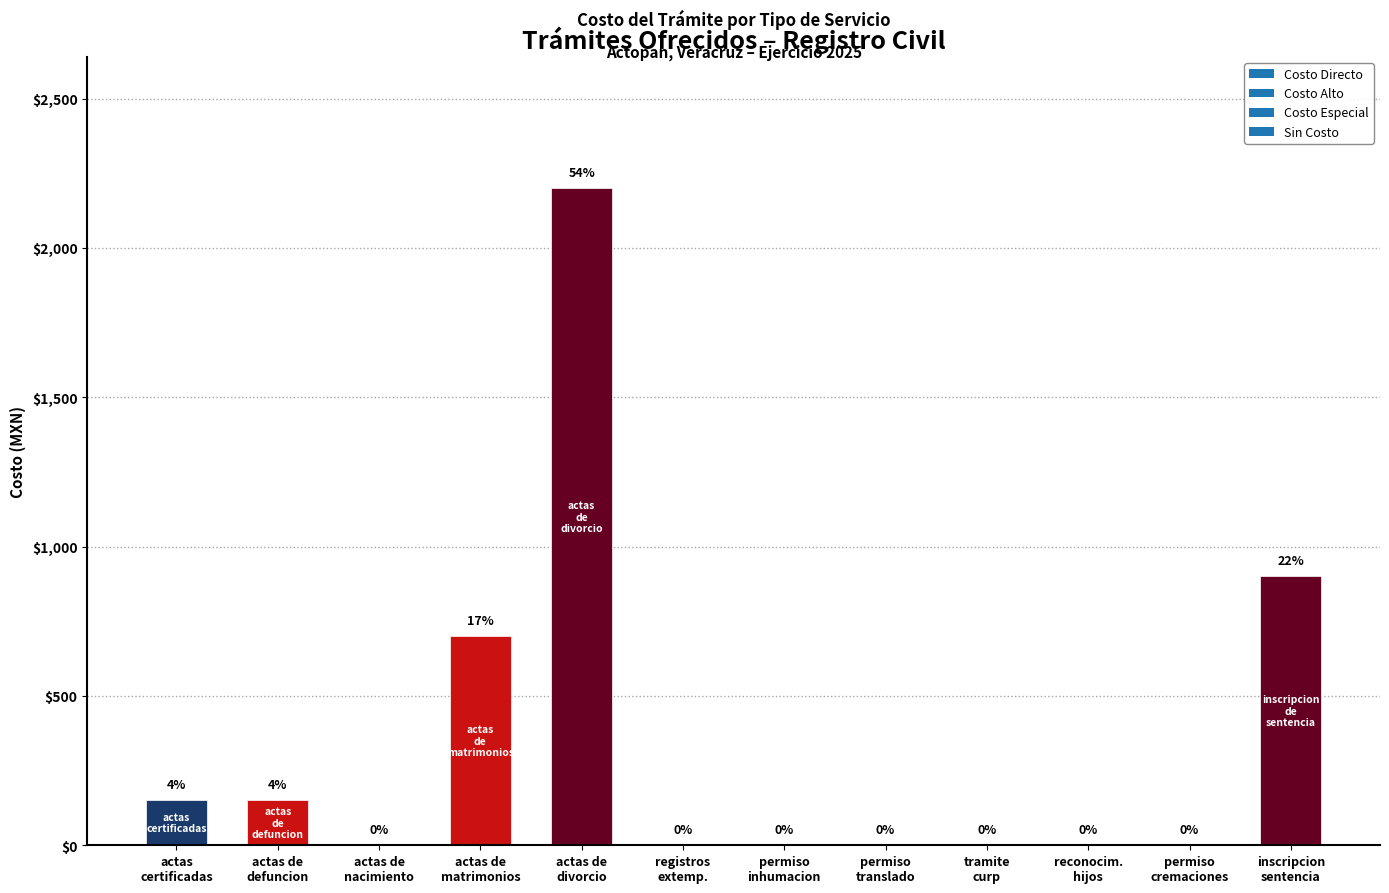

How many values are above zero?

5